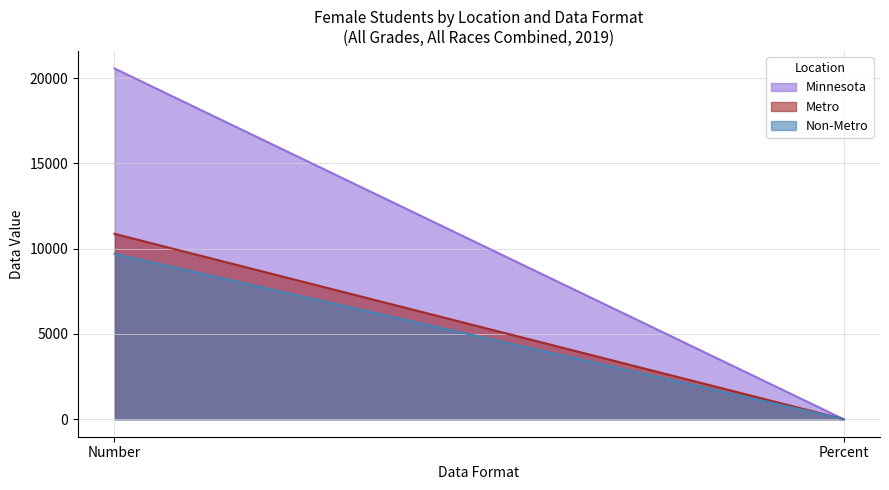

Is the value of Minnesota at Number greater than the value of Metro at Number?

Yes